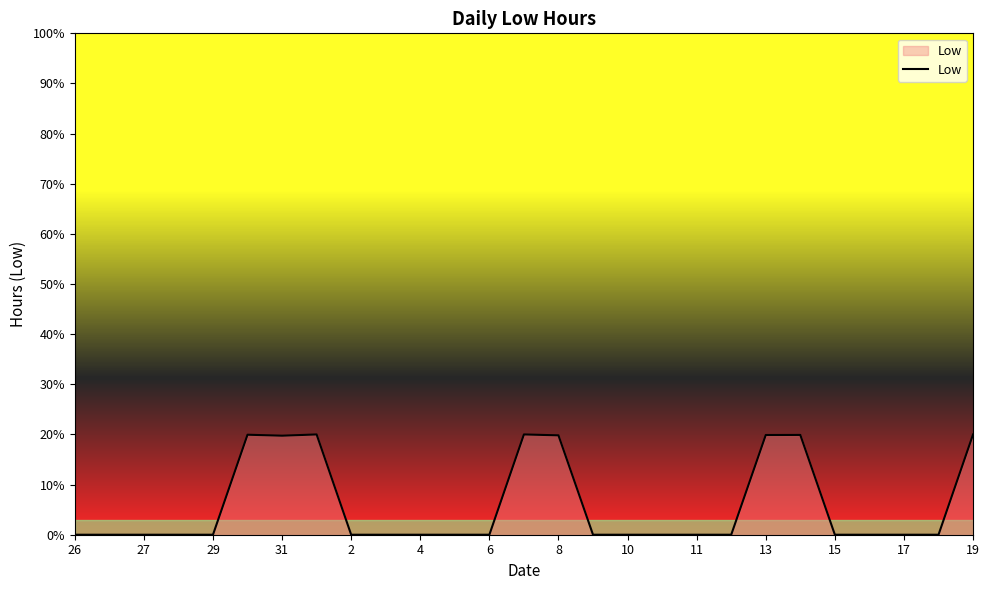

What is the greatest value displayed?

20.0